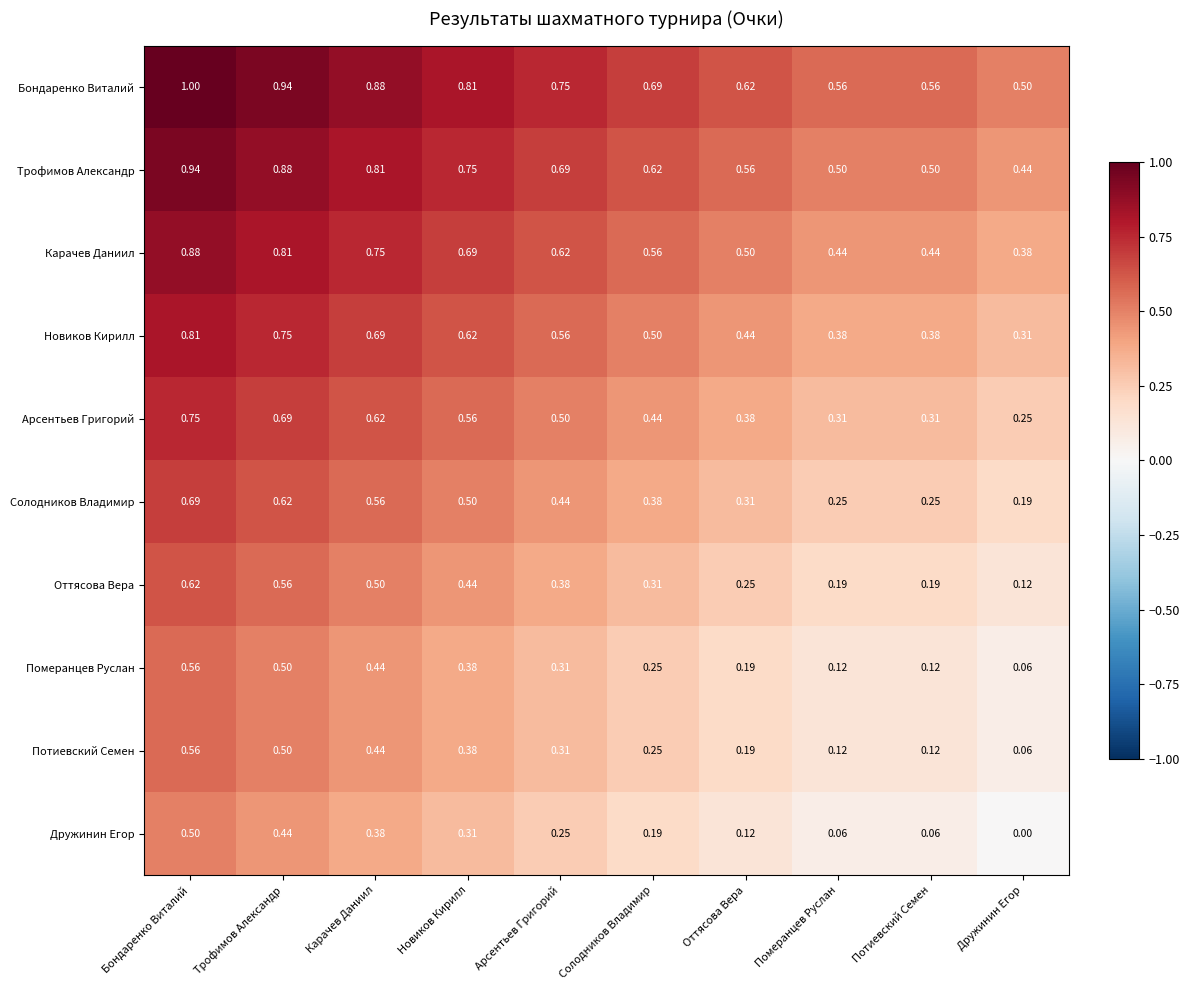

Which category has the highest value in the Потиевский Семен series?

Бондаренко Виталий